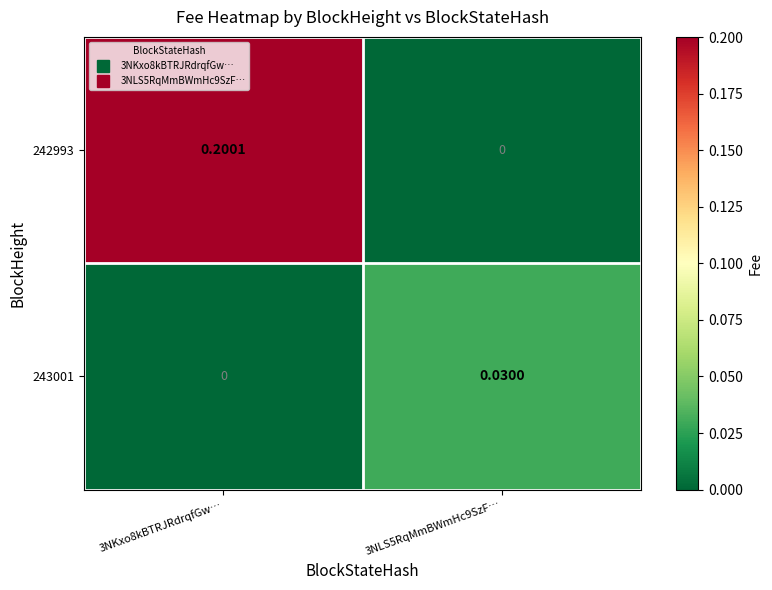

List the series in order of their overall mean, lowest first.

243001, 242993